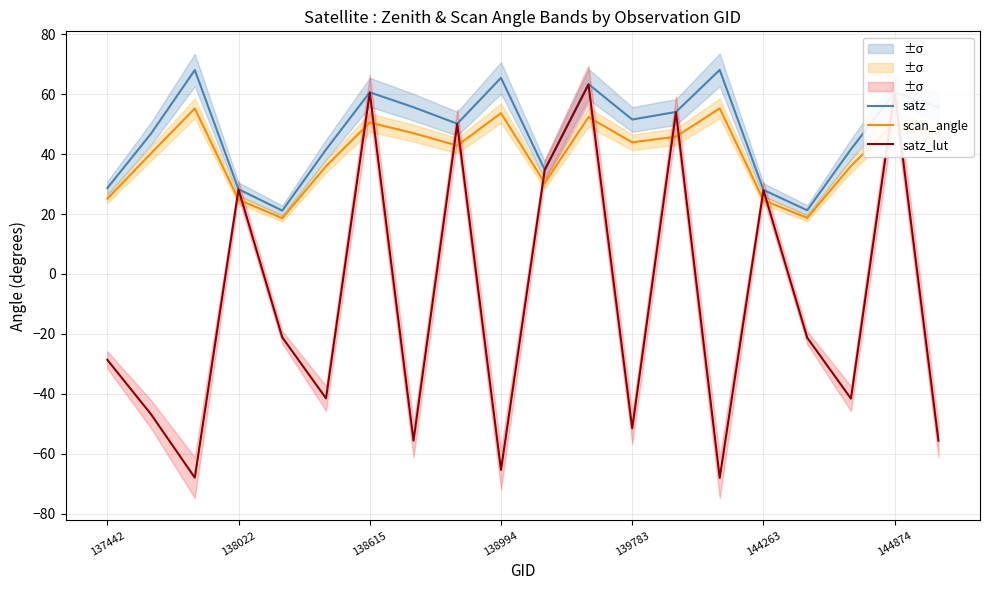

At how many categories does at least one series exceed 10?

20